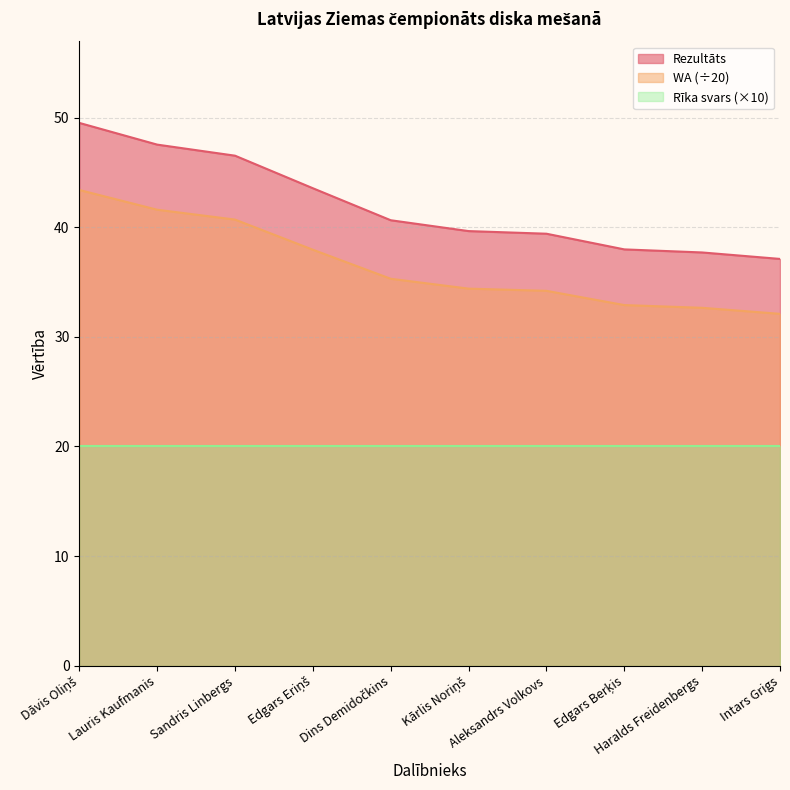

What is the sum of the WA values at Intars Grigs and Dāvis Oliņš?

75.5